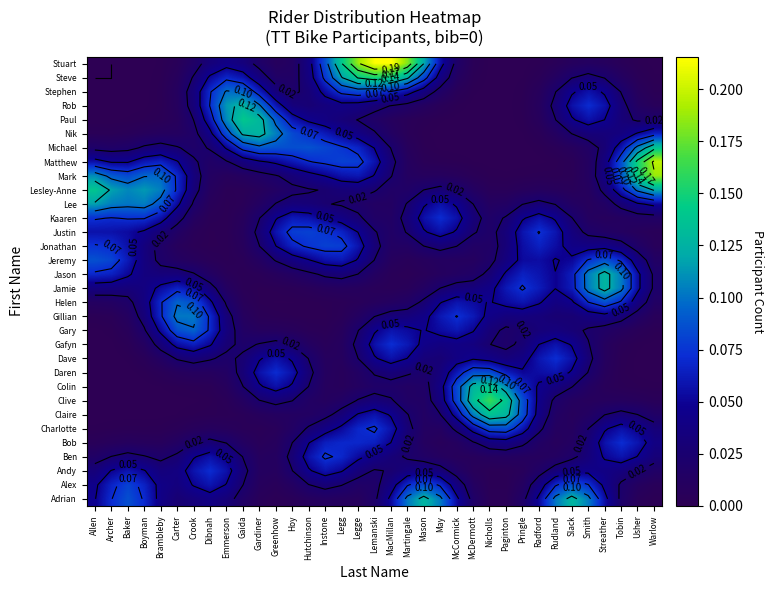

At how many categories does at least one series exceed 0?

35